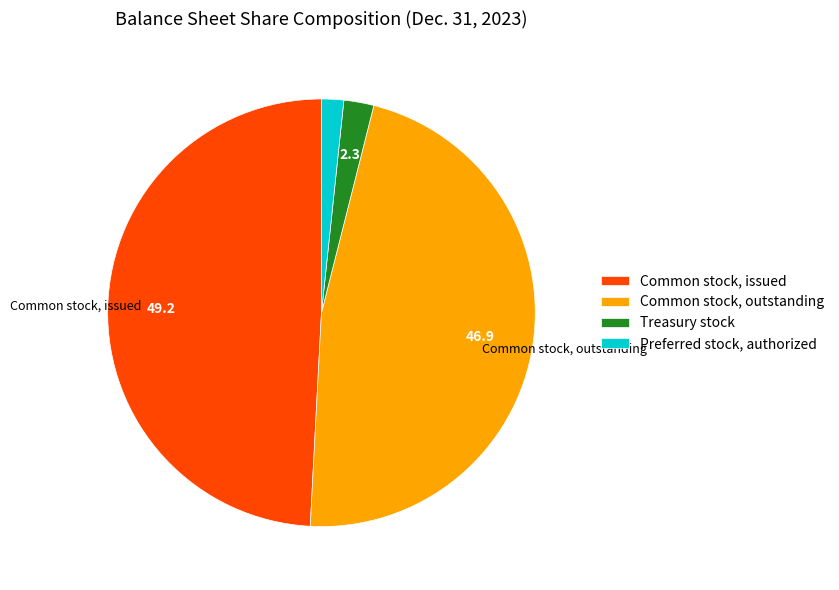

Combined, do Common stock, outstanding and Common stock, issued account for over 50%?

Yes